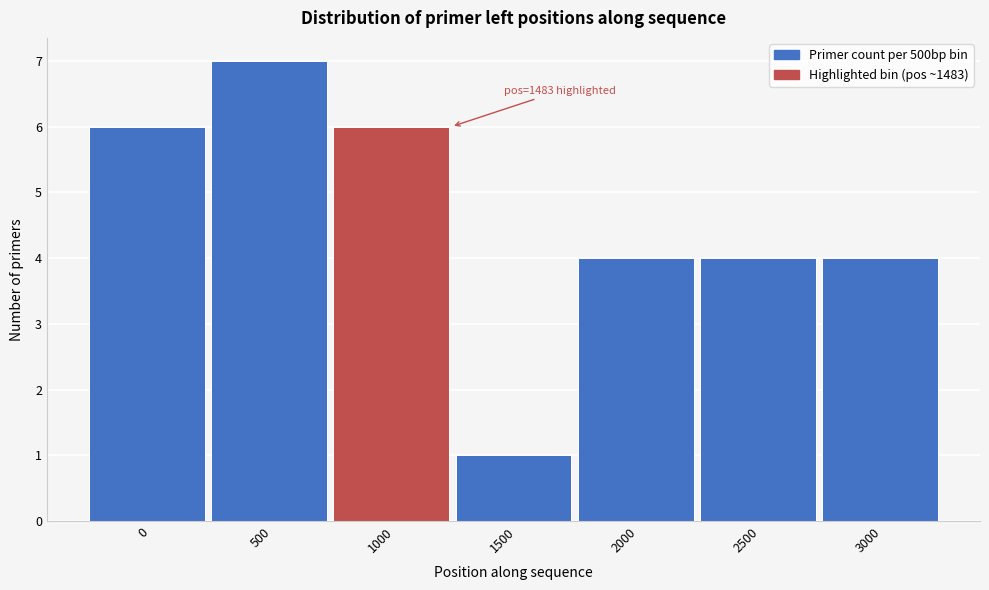

Reading right to left, what are all the values shown in this chart?

3000=4	2500=4	2000=4	1500=1	1000=6	500=7	0=6